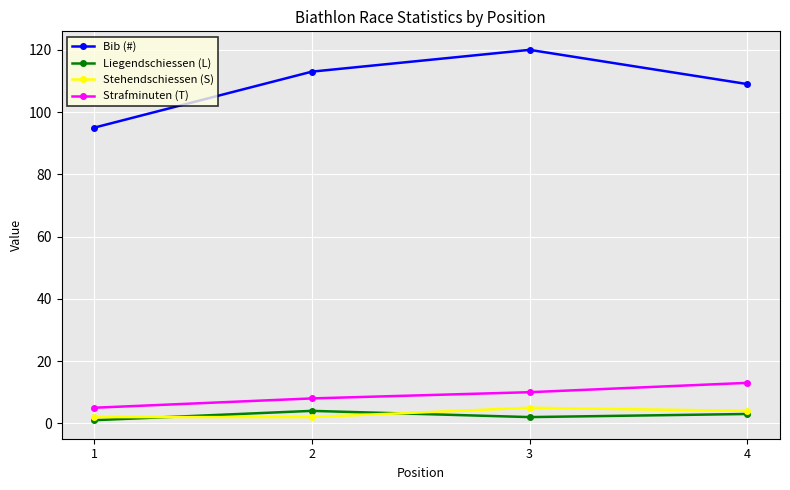

True or false: Stehendschiessen (S) has more than 1 interior local peaks.

False